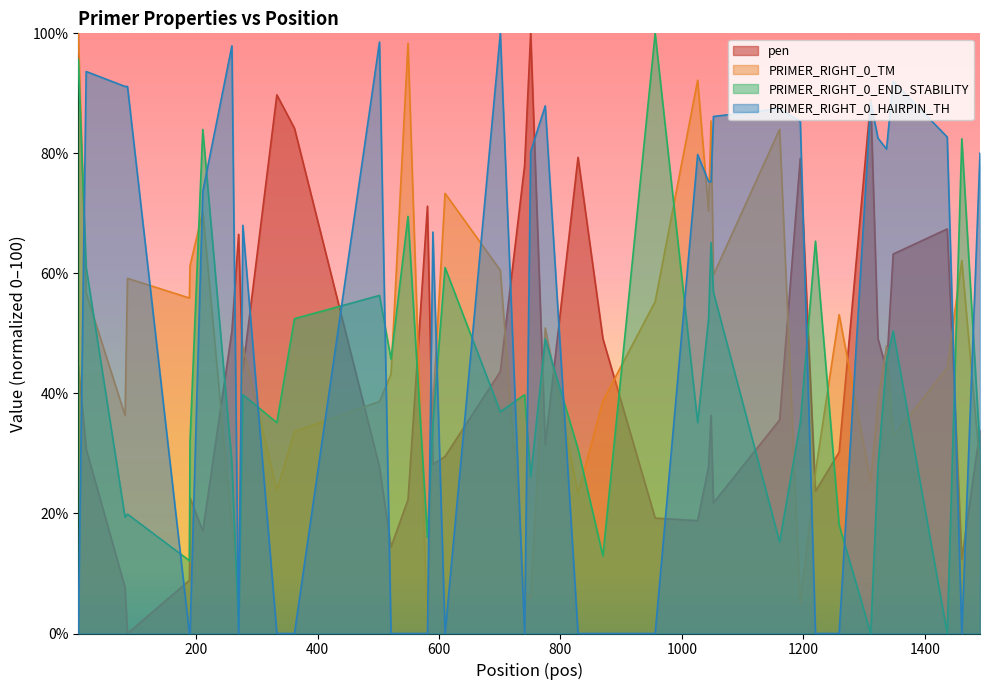

Which category has the highest value across all series?

751